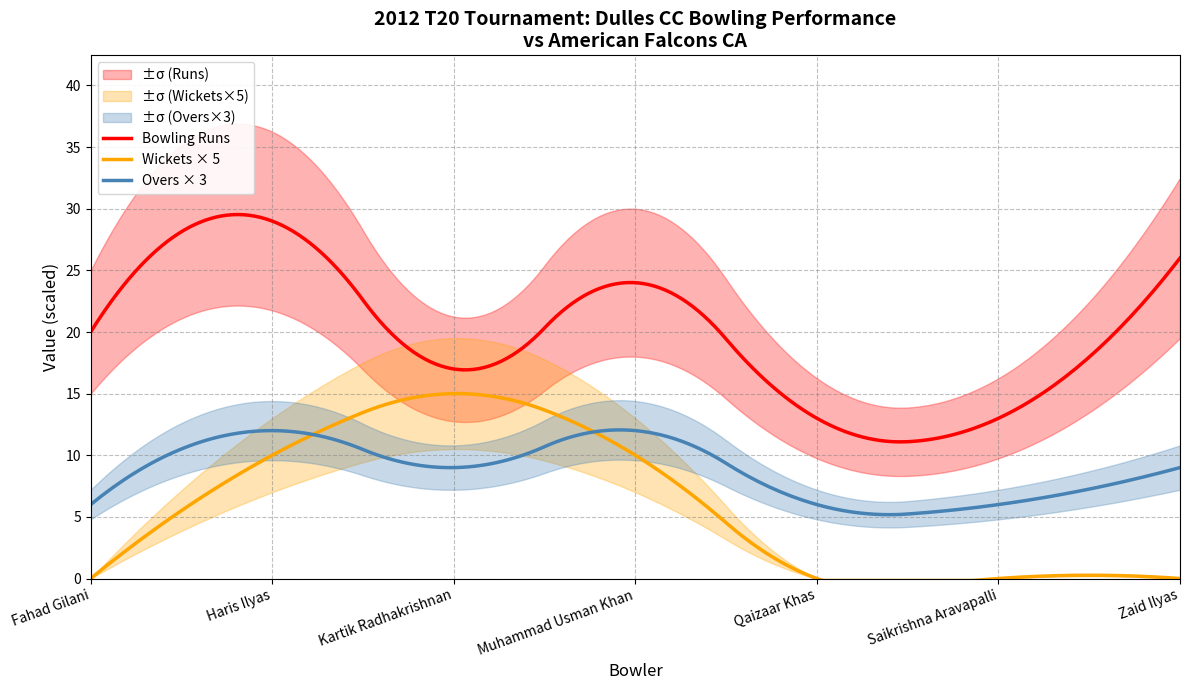

What is the minimum value for Overs × 3?

5.2